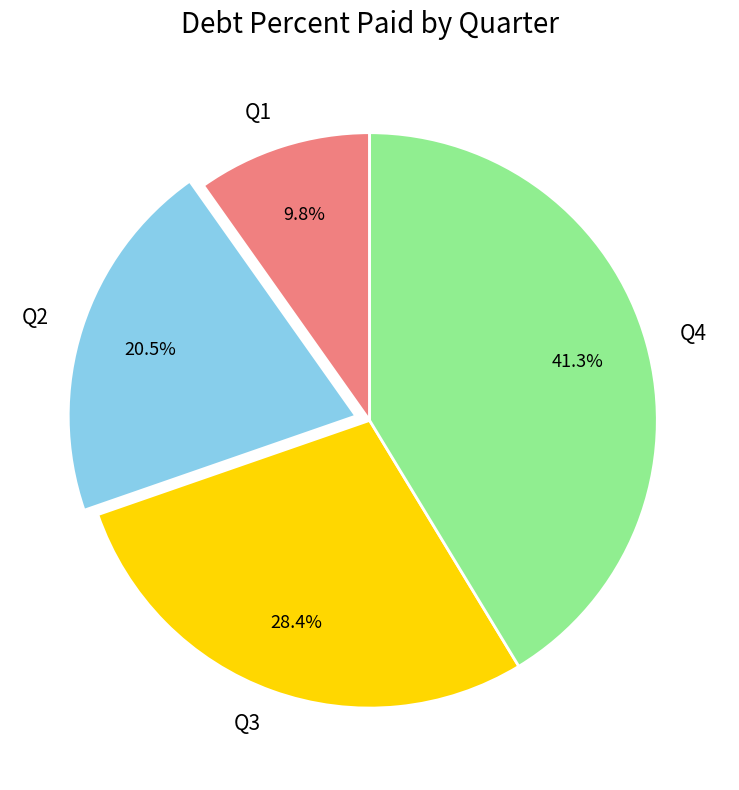

The Q3 slice represents 36% of the pie. True or false?

False